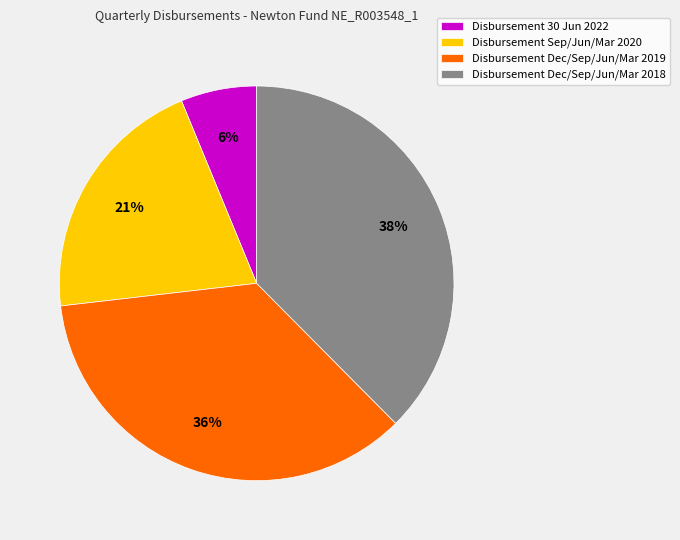

Does any single category account for the majority?

No